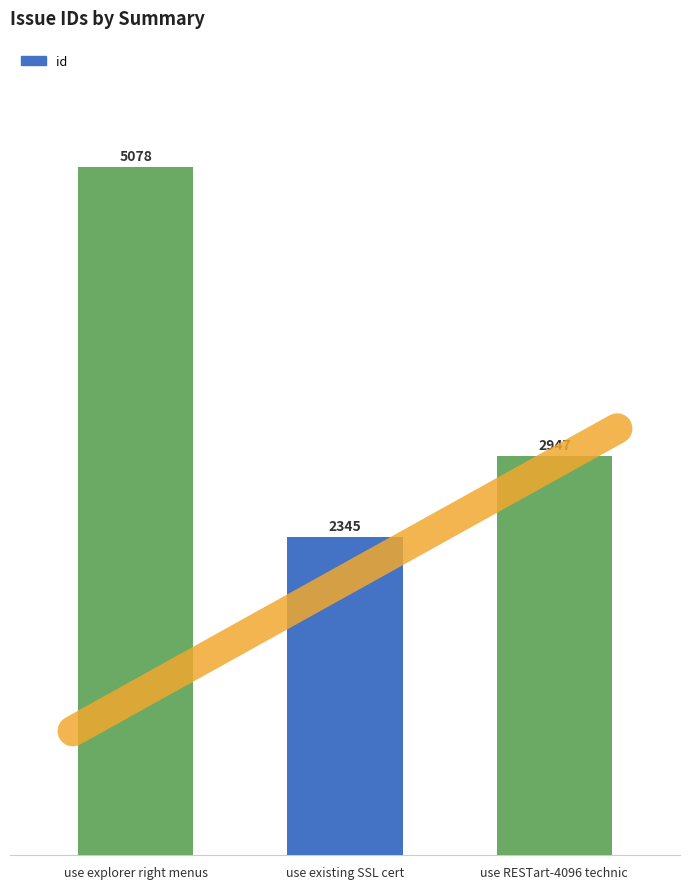

Count the values in the range 2345 to 5078.

3